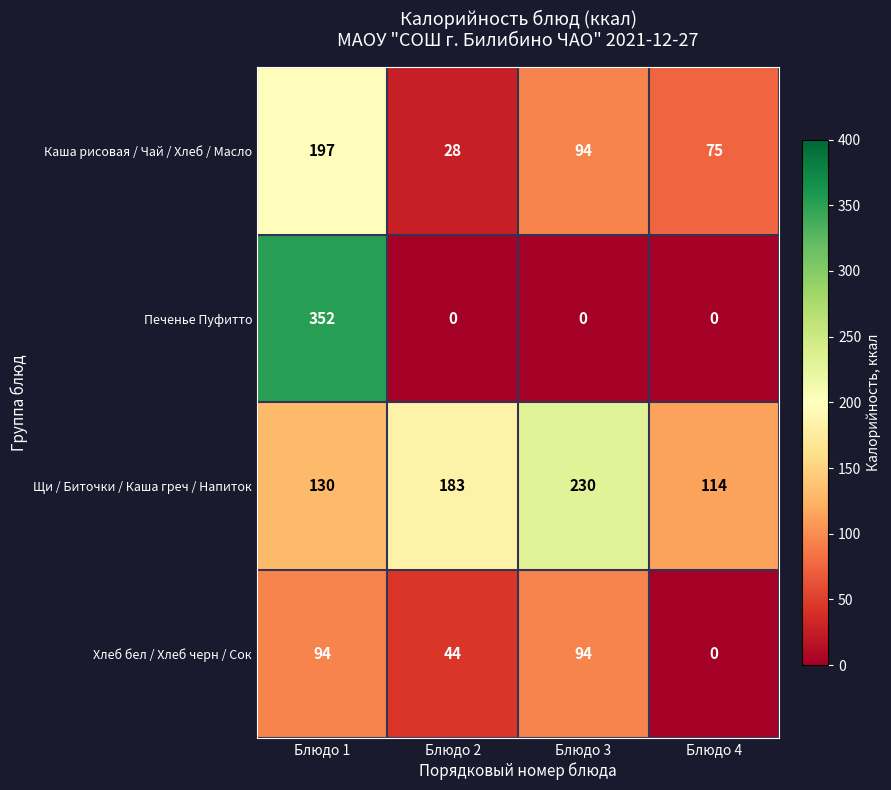

What is the difference between the second highest and minimum values in the Каша рисовая / Чай / Хлеб / Масло series?

66